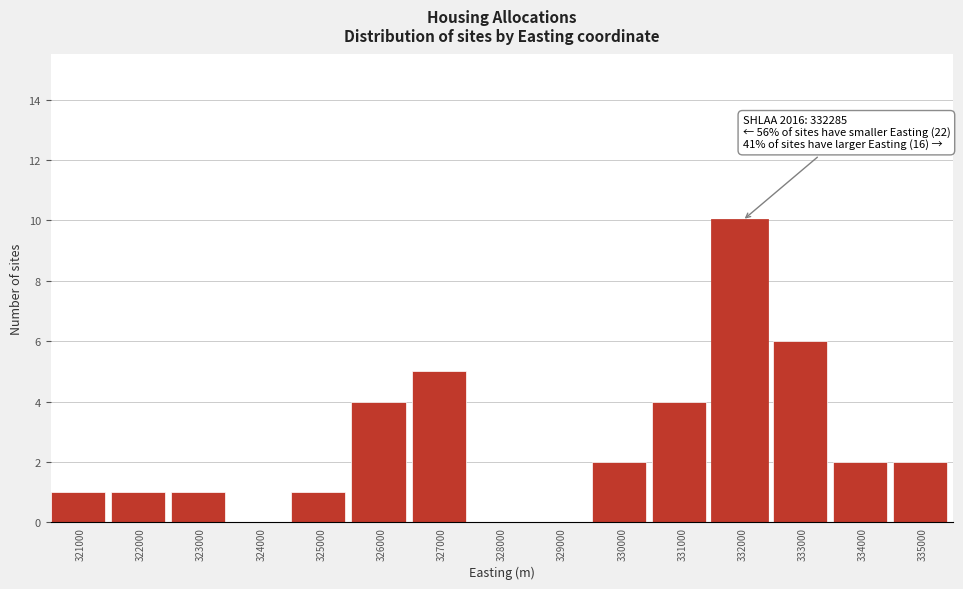

Reading left to right, list all the values displayed in this chart.

321000=1	322000=1	323000=1	324000=0	325000=1	326000=4	327000=5	328000=0	329000=0	330000=2	331000=4	332000=10	333000=6	334000=2	335000=2